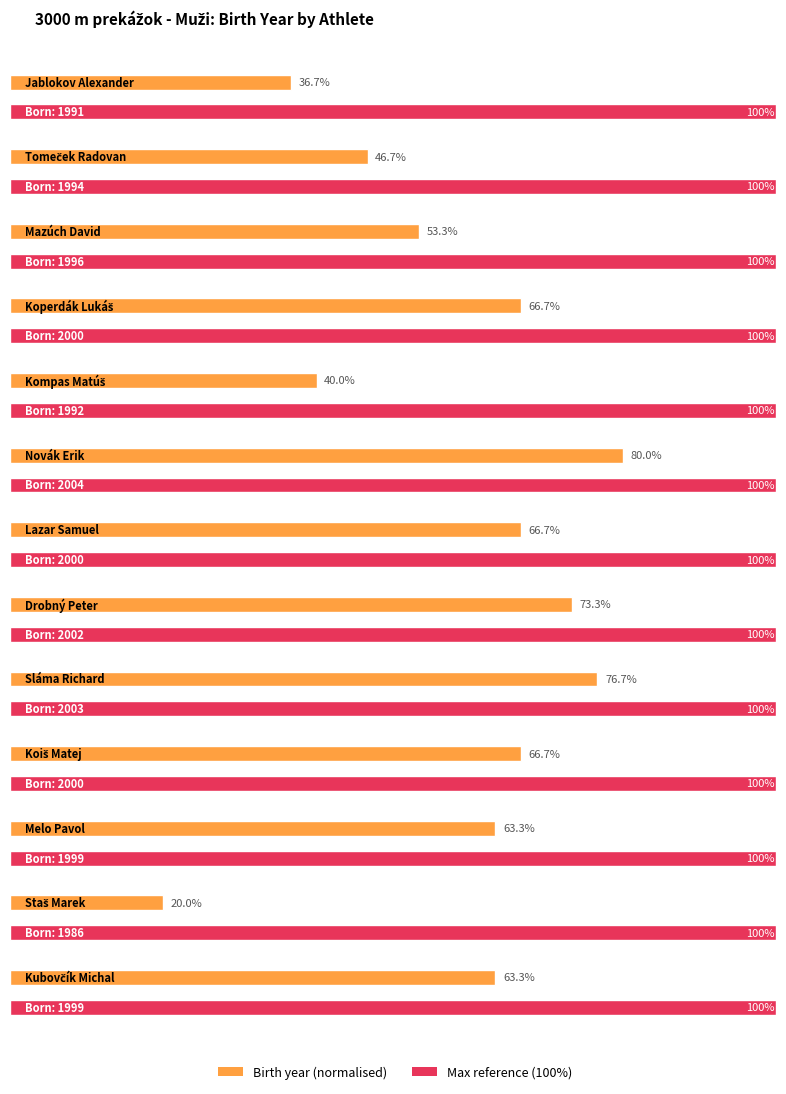

What is the label of the 4th bar from the left?

Koperdák Lukáš